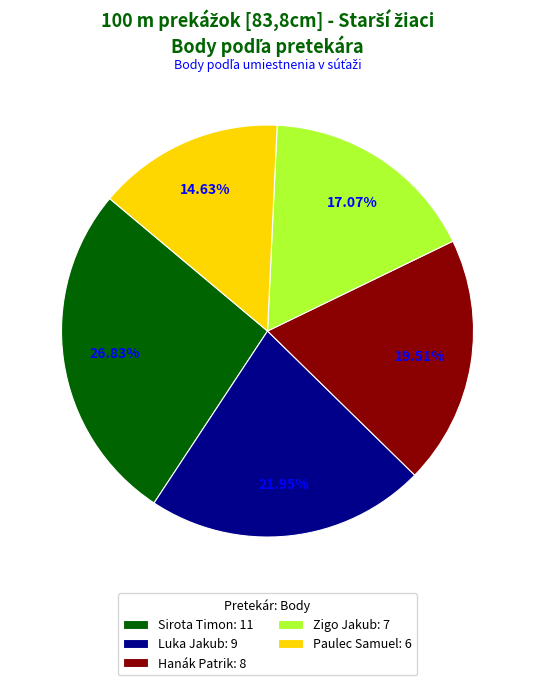

Is it true that Sirota Timon is 34% of the pie?

False